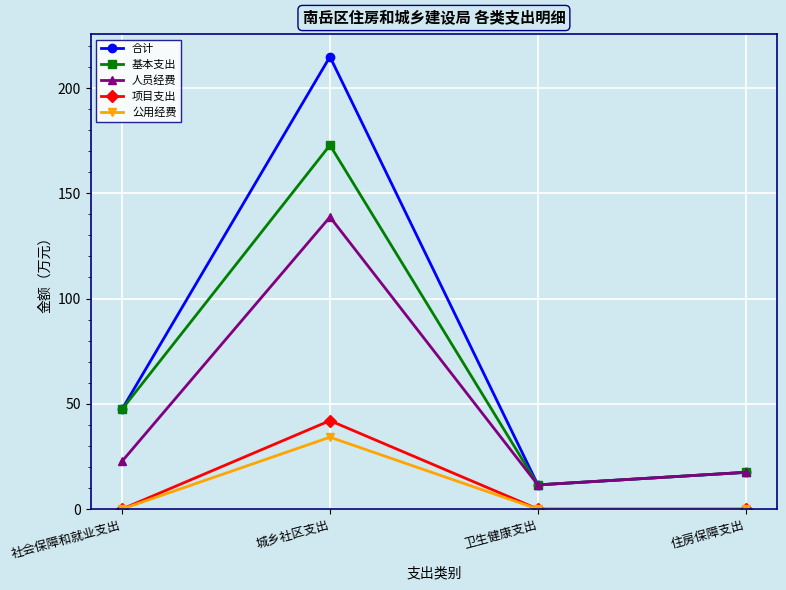

What is the spread (max minus min) of values at 城乡社区支出?

180.7